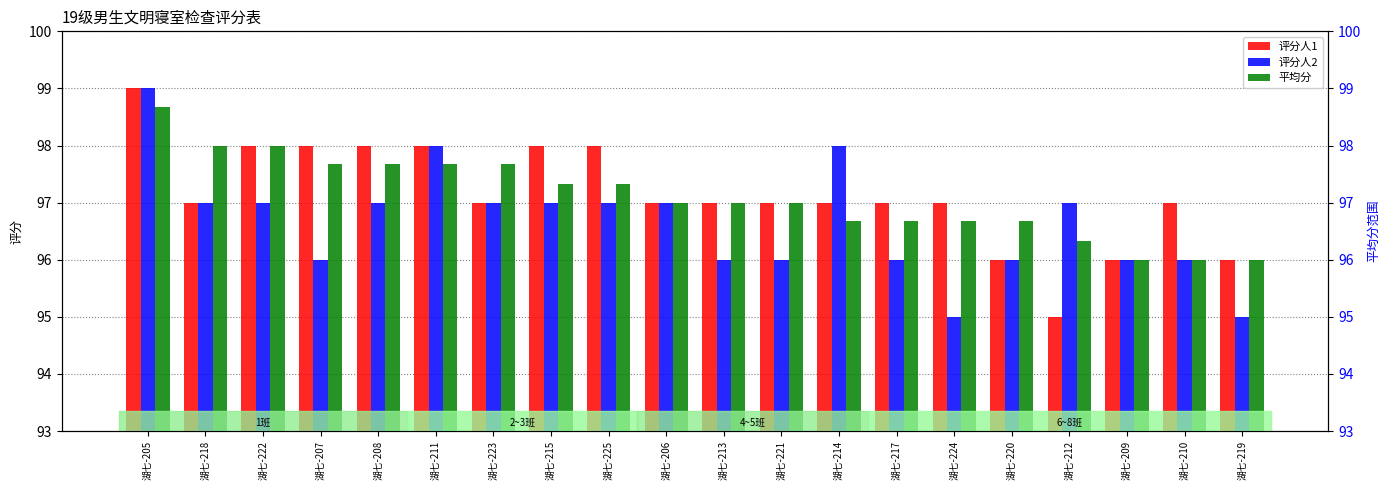

The 评分人2 series shows 165.8 at 湖七-214. True or false?

False